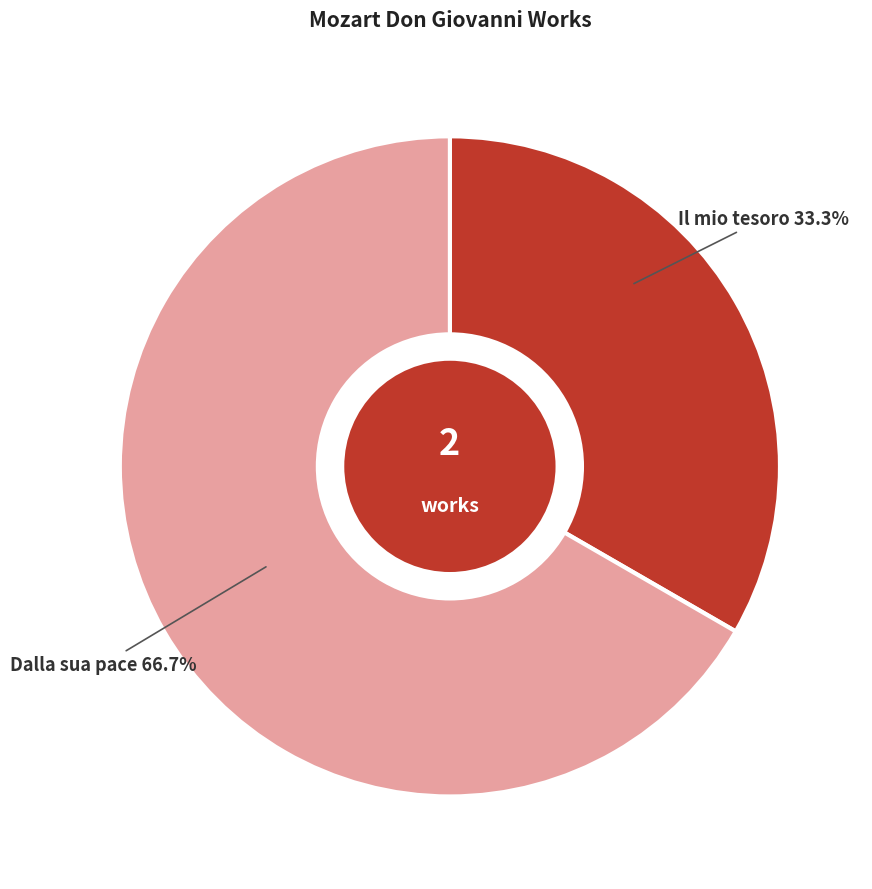

Does any single category account for the majority?

Yes